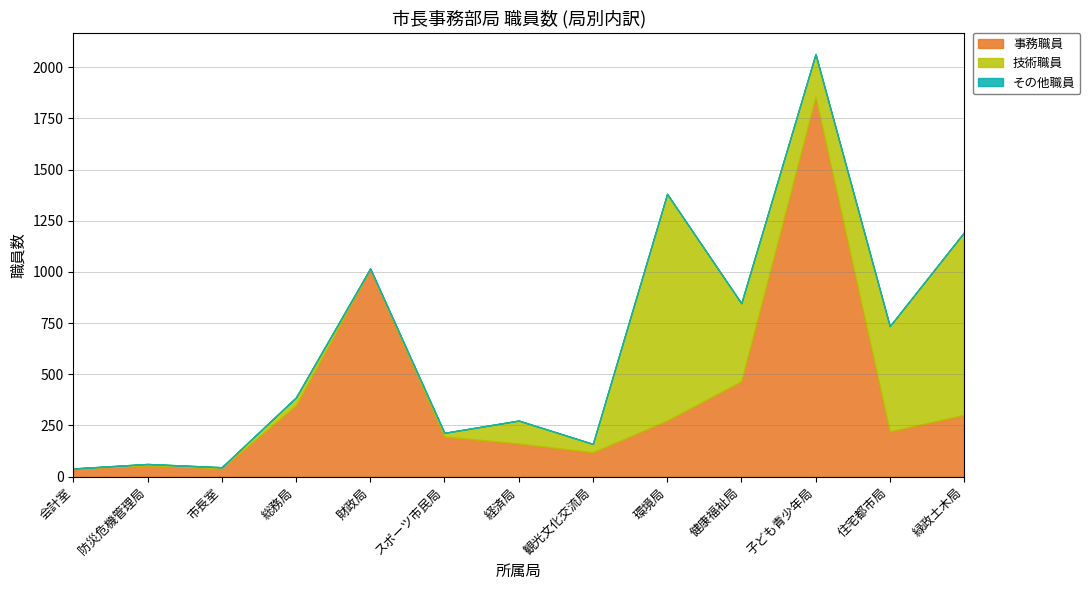

Does the chart display data point markers on the line(s)?

No